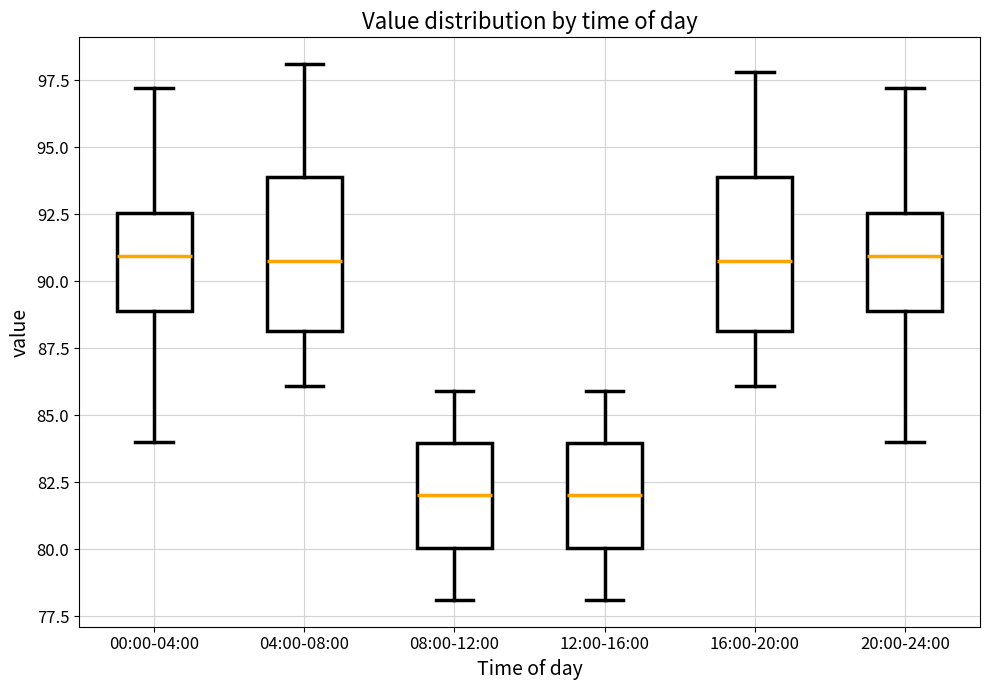

Reading left to right, transcribe this box plot: for each box, give where its median line is, the range the box spans, and where its two whiskers end, as read against the y-axis. The values are not printed on the chart, so give them approximately, as read against the axis.

00:00-04:00: median 91.0, box 89.0 to 92.5, whiskers 84.0 to 97.0
04:00-08:00: median 91.0, box 88.0 to 94.0, whiskers 86.0 to 98.0
08:00-12:00: median 82.0, box 80.0 to 84.0, whiskers 78.0 to 86.0
12:00-16:00: median 82.0, box 80.0 to 84.0, whiskers 78.0 to 86.0
16:00-20:00: median 91.0, box 88.0 to 94.0, whiskers 86.0 to 98.0
20:00-24:00: median 91.0, box 89.0 to 92.5, whiskers 84.0 to 97.0